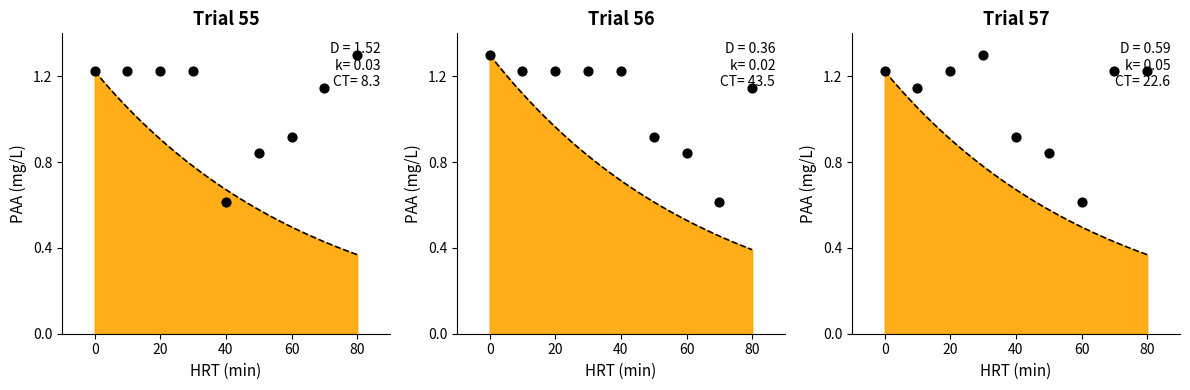

Between 80 and 60, which is larger?

80